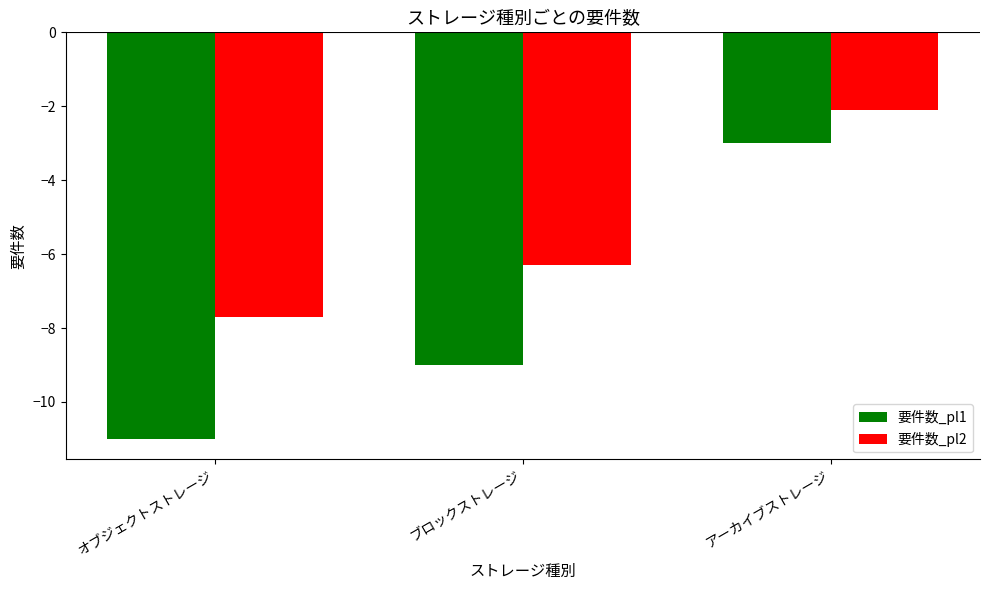

What is the average value of the 要件数_pl1 series?

-7.7